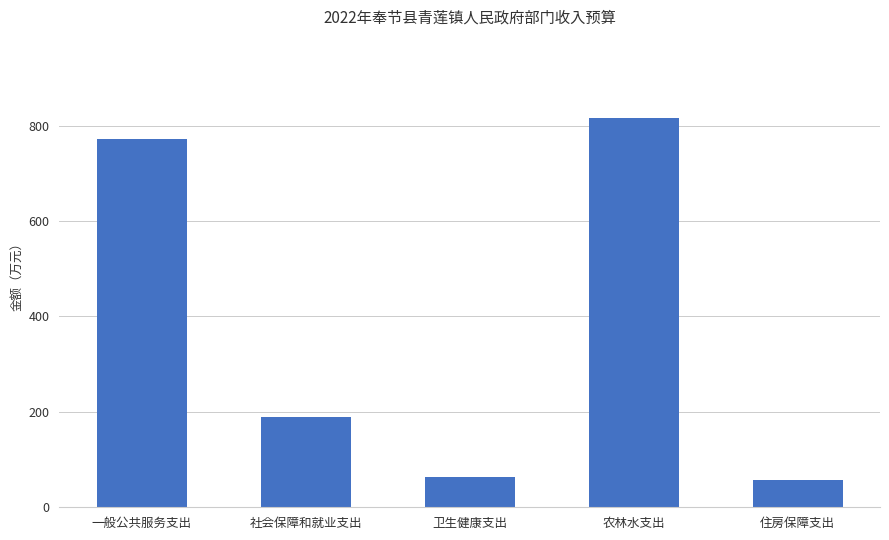

Which label corresponds to the largest value in the chart?

农林水支出